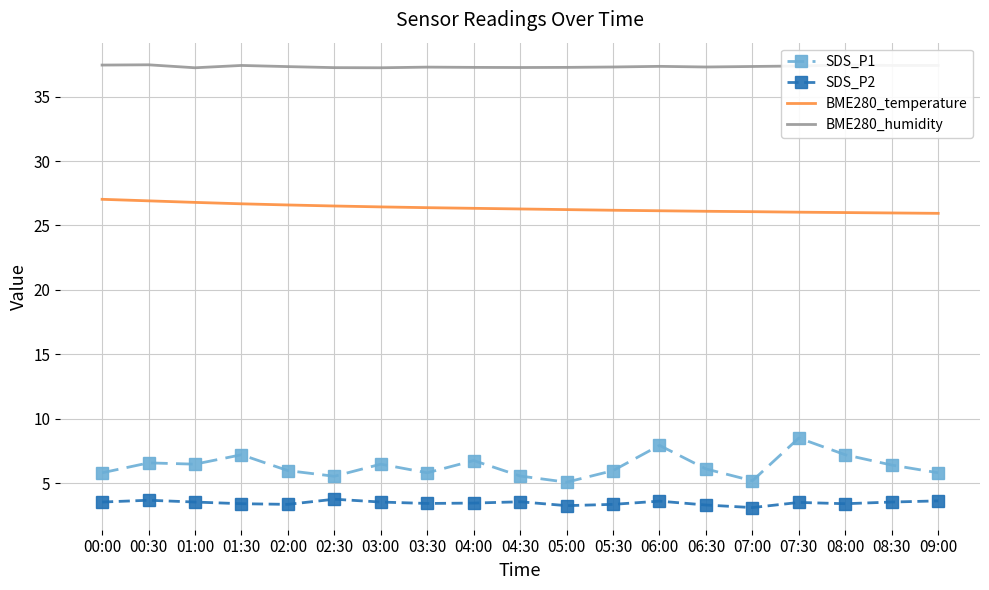

What is the sum of all BME280_humidity values?

709.5